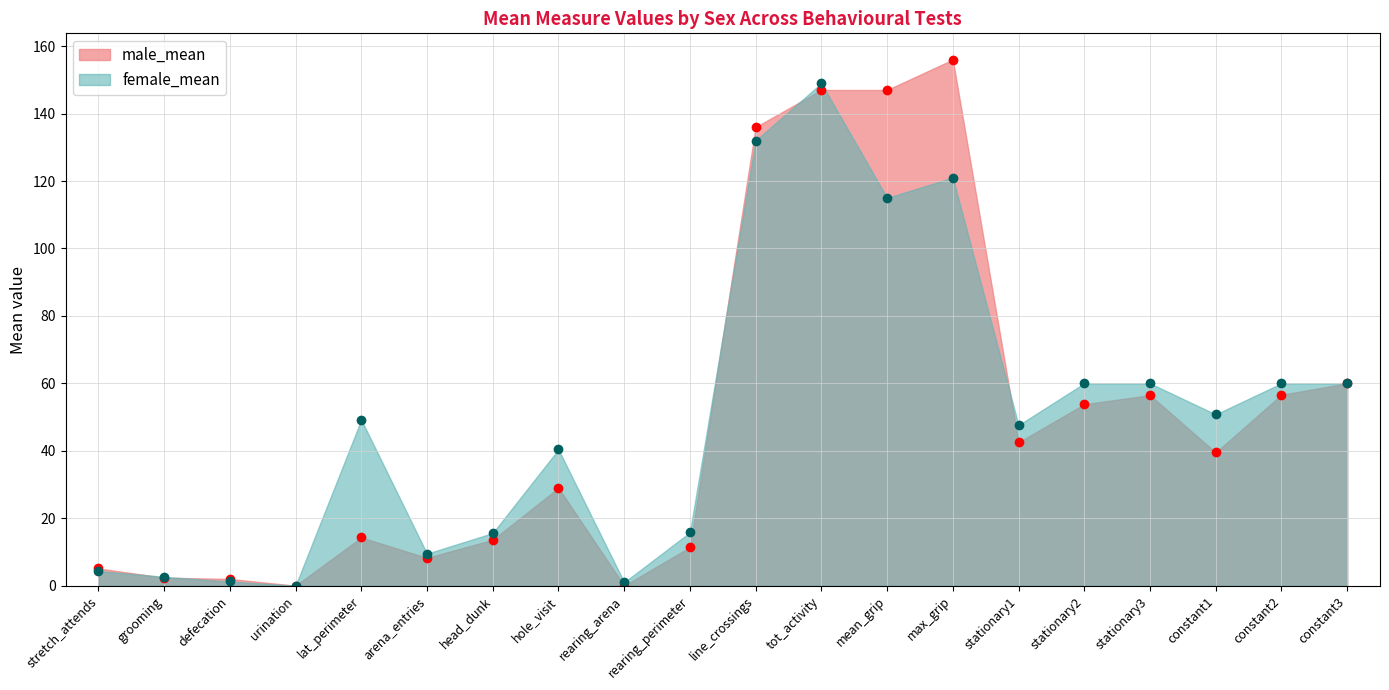

At which category does the chart reach its minimum across all series?

urination